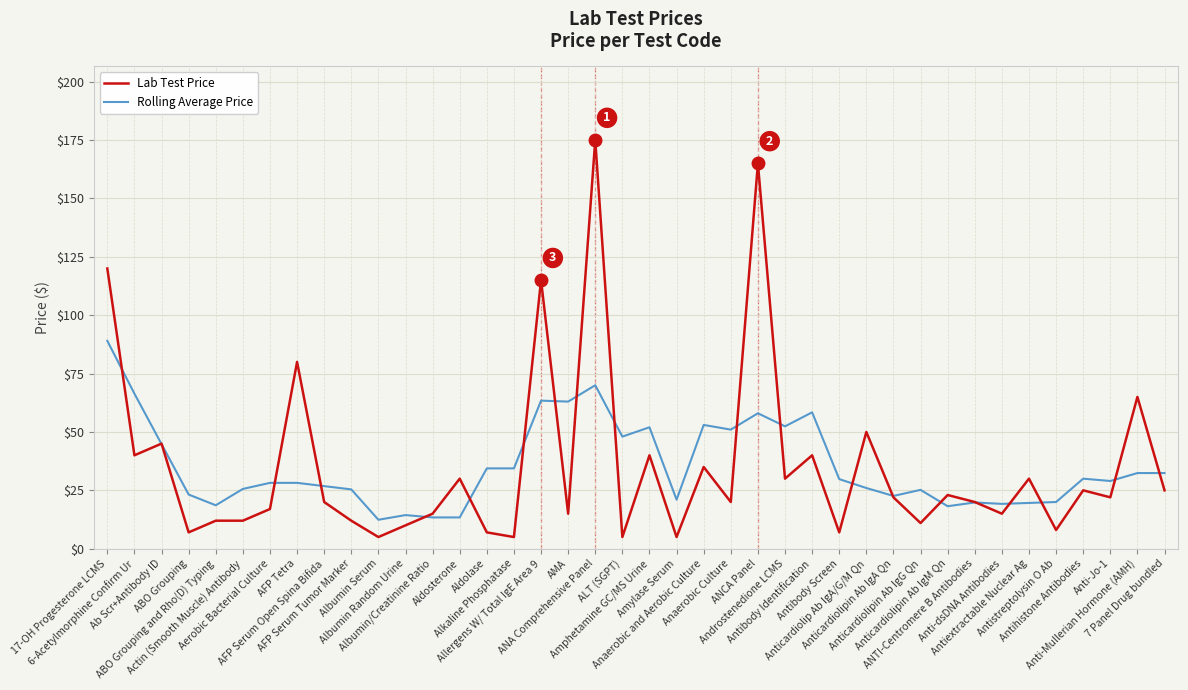

Which series has the largest range (max minus min)?

Lab Test Price